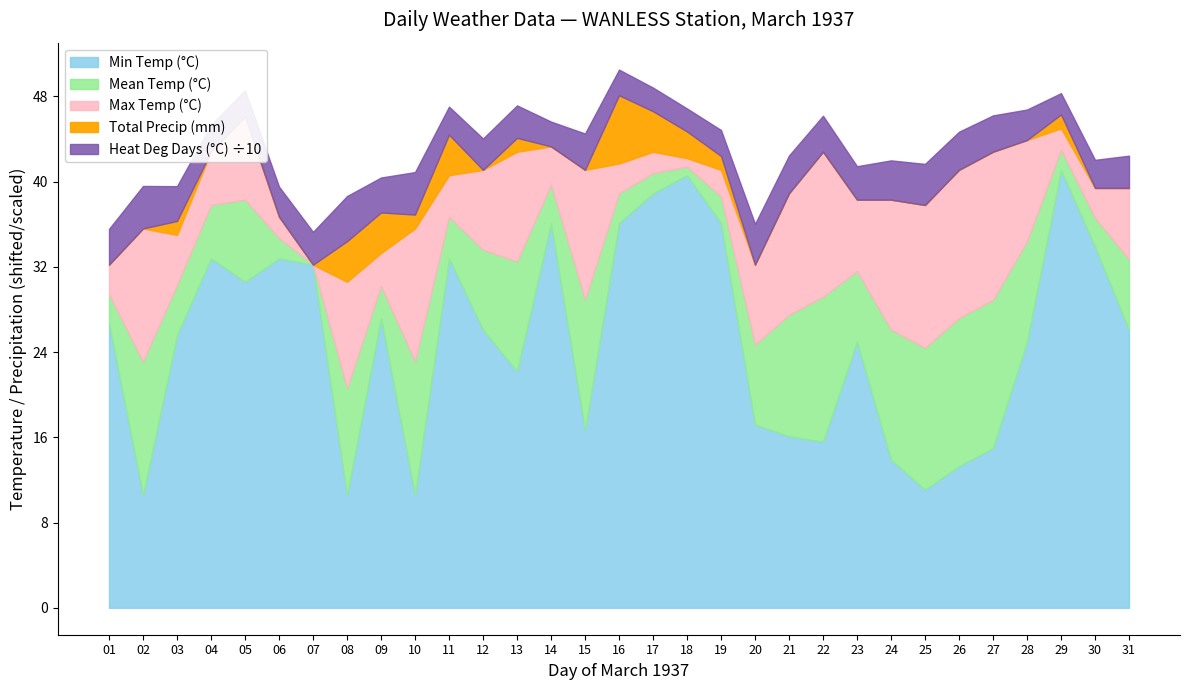

Between 04 and 20, which series saw the biggest shift?

Min Temp (°C)